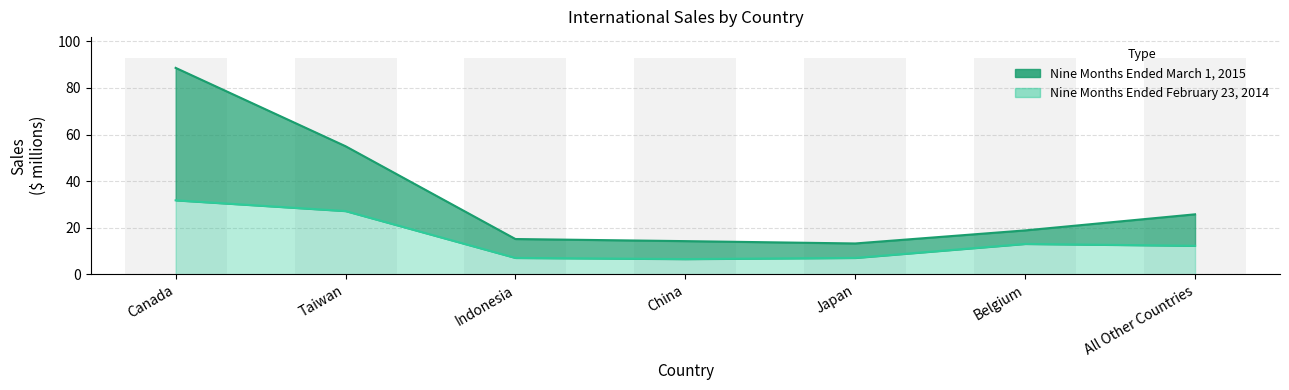

What is the highest value of the Nine Months Ended February 23, 2014 series?

31.8